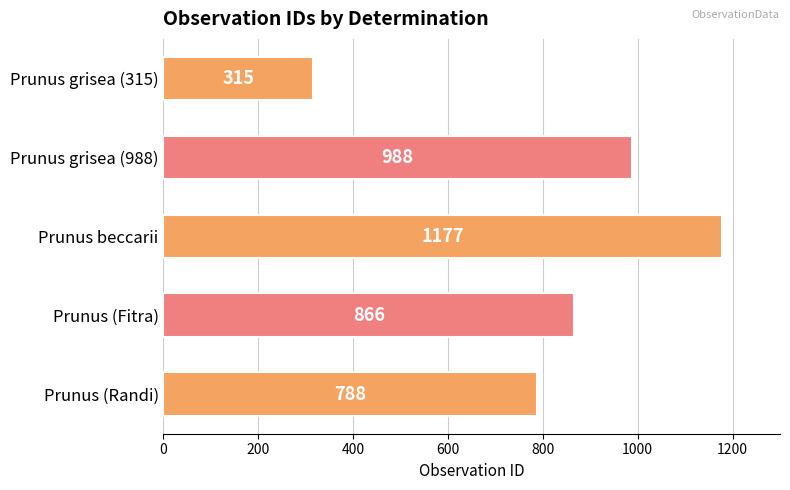

The value at Prunus (Randi) is 788. True or false?

True